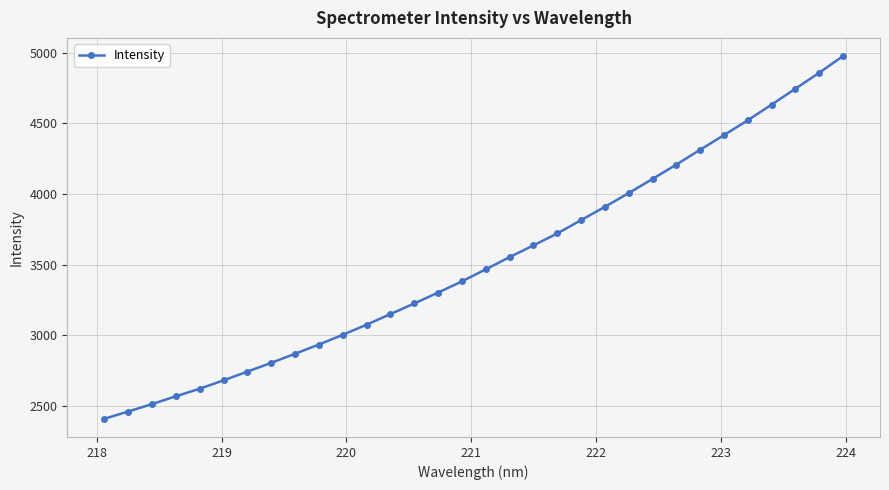

What is the average value?

3520.2